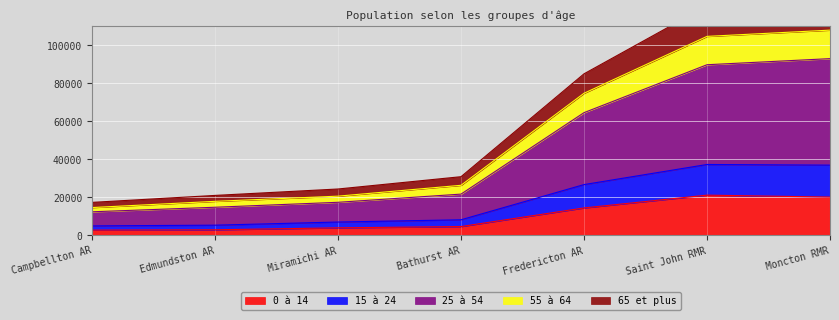

What is the label of the 2nd point from the right?

Saint John RMR